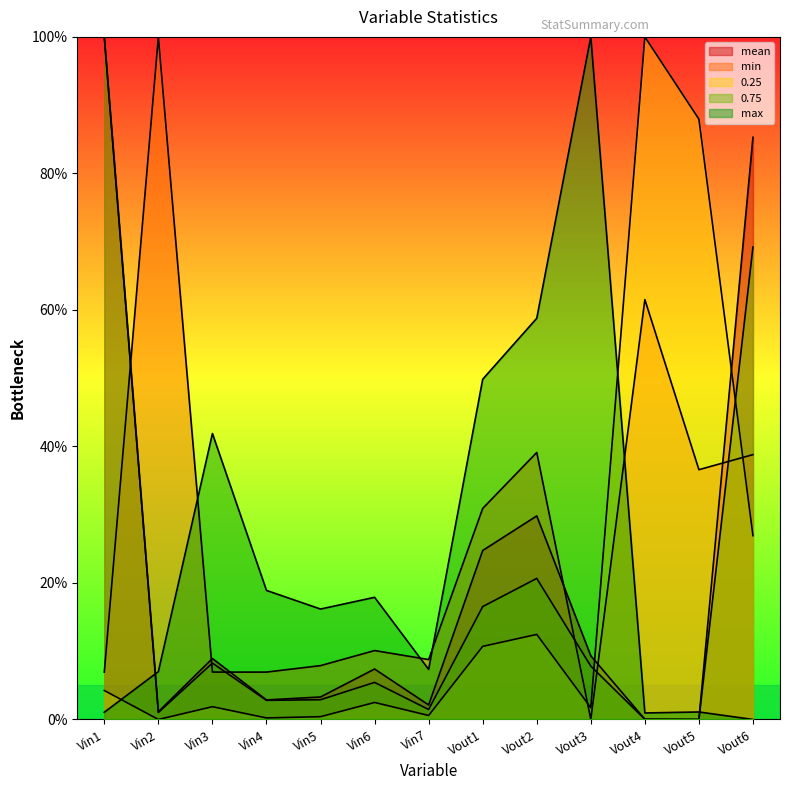

At how many categories does at least one series exceed 76?

6